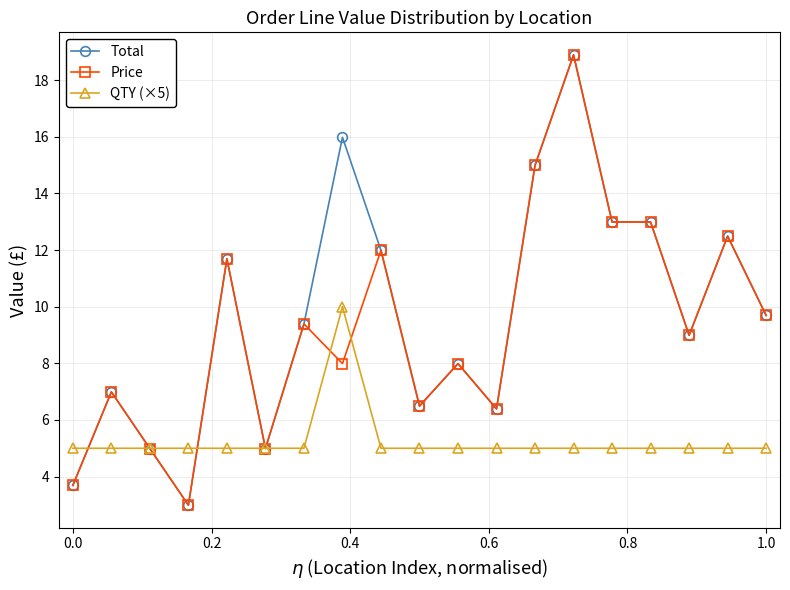

True or false: QTY (×5) has more than 0 interior local peaks.

True